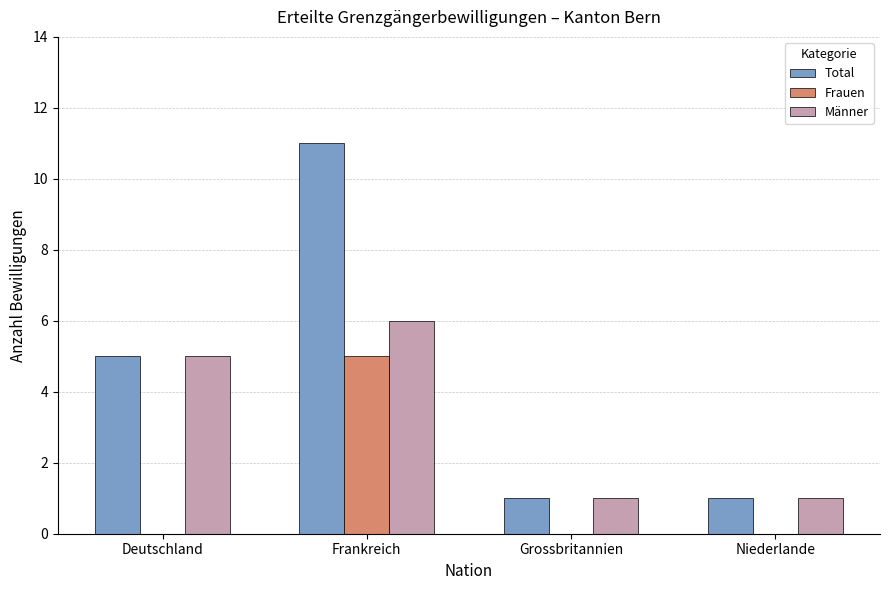

The Total series shows 11 at Frankreich. True or false?

True